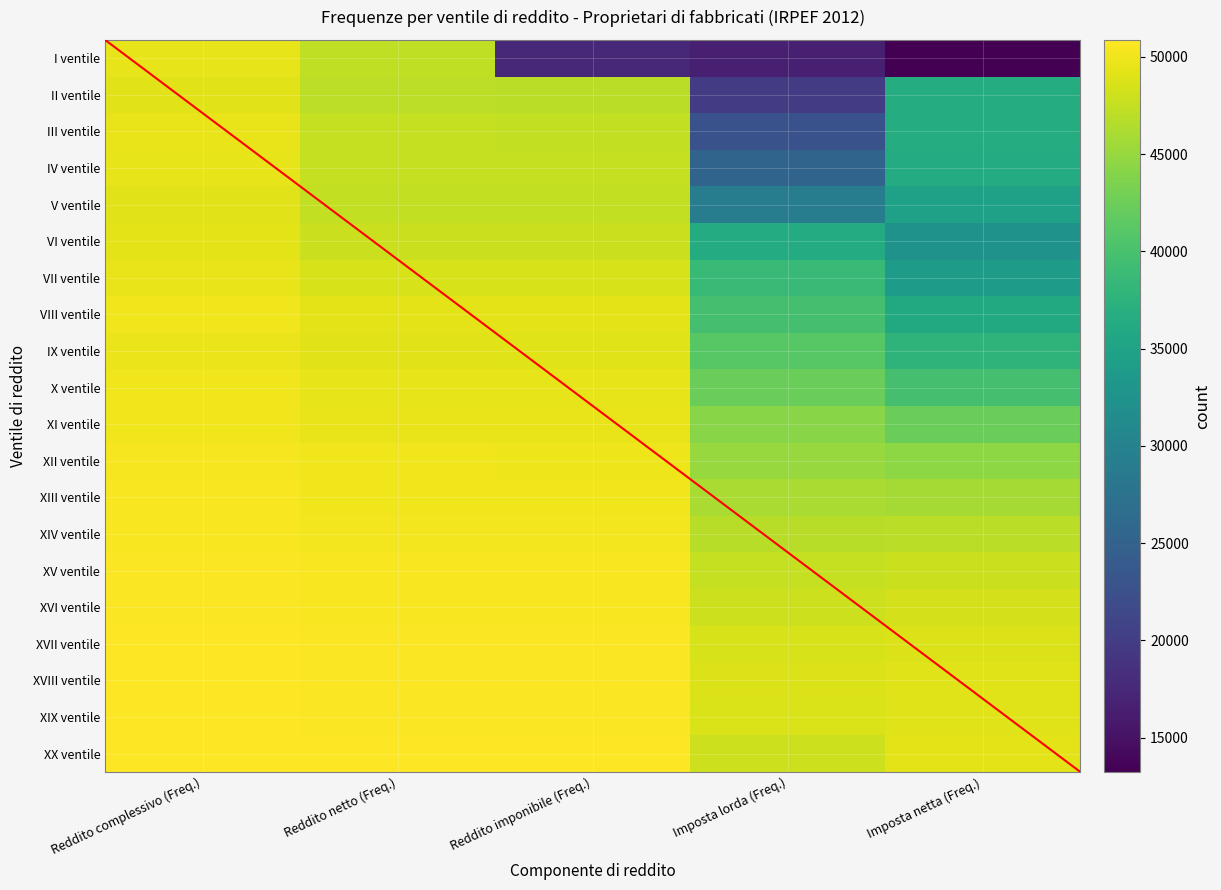

Between Reddito complessivo (Freq.) and Imposta lorda (Freq.), which series saw the biggest shift?

I ventile